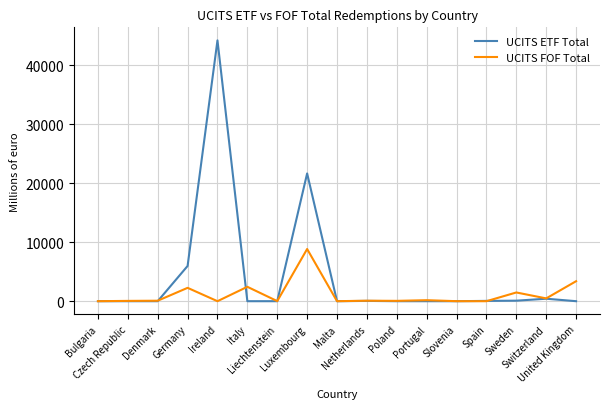

Which series has the largest total across all categories?

UCITS ETF Total